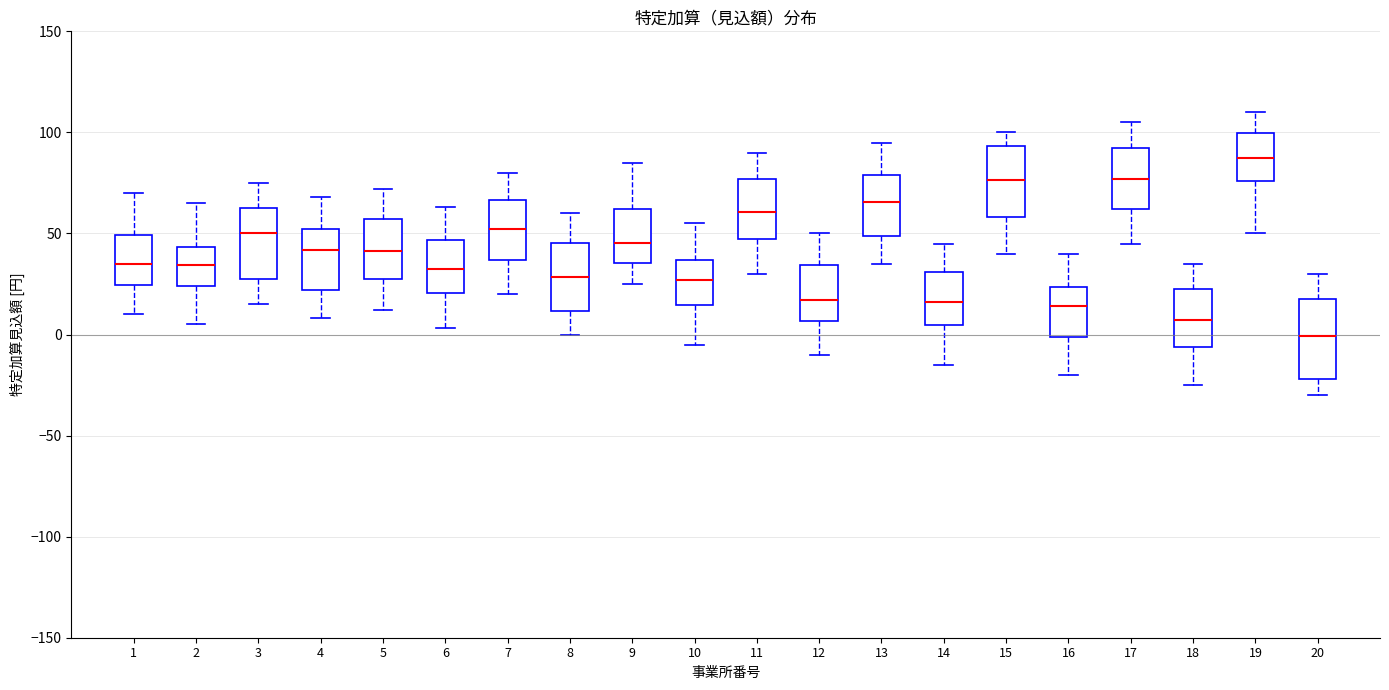

Which box has the lowest median line?

20